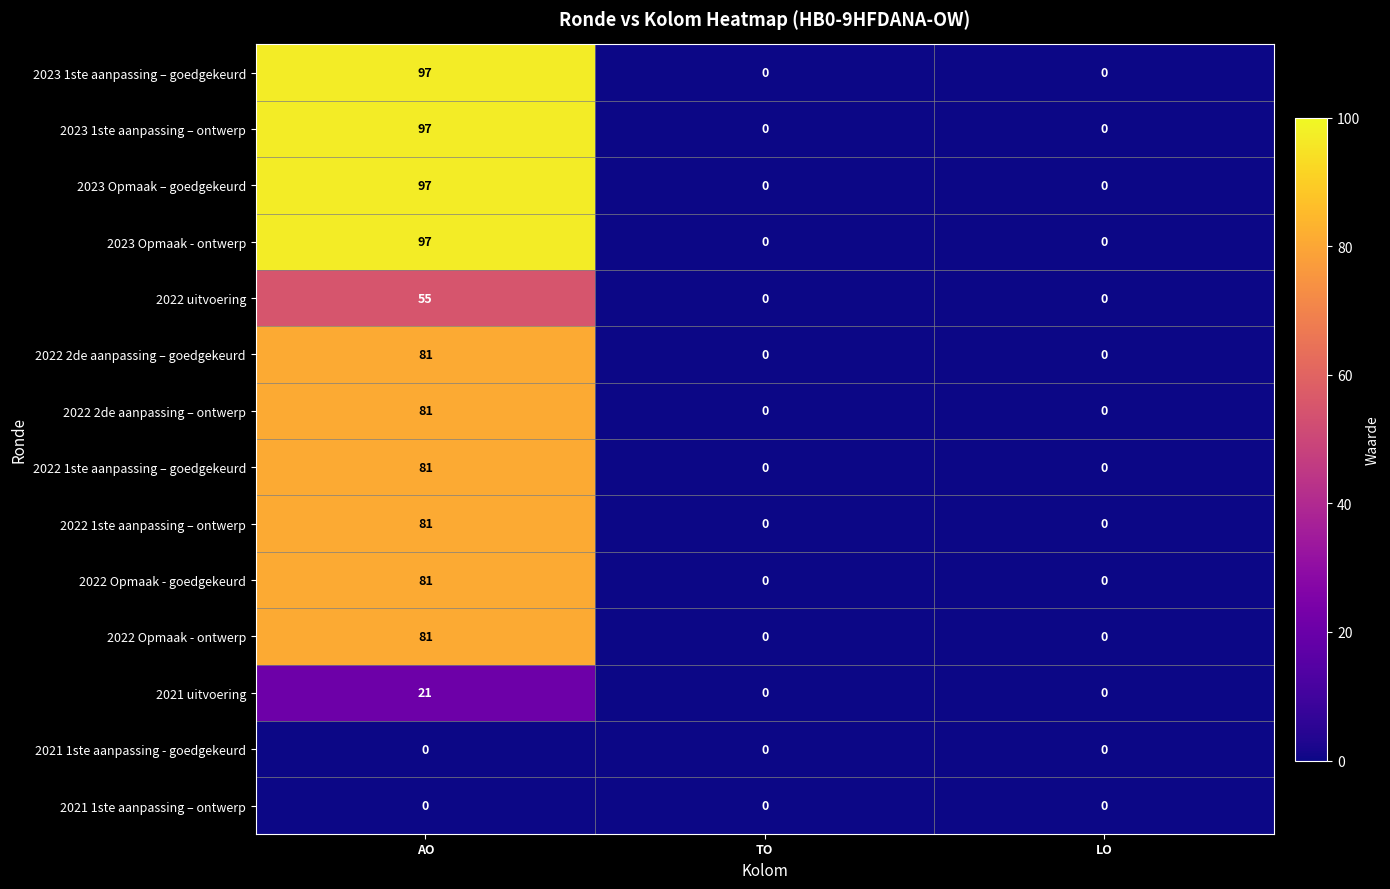

How many categories are shown in the chart?

3